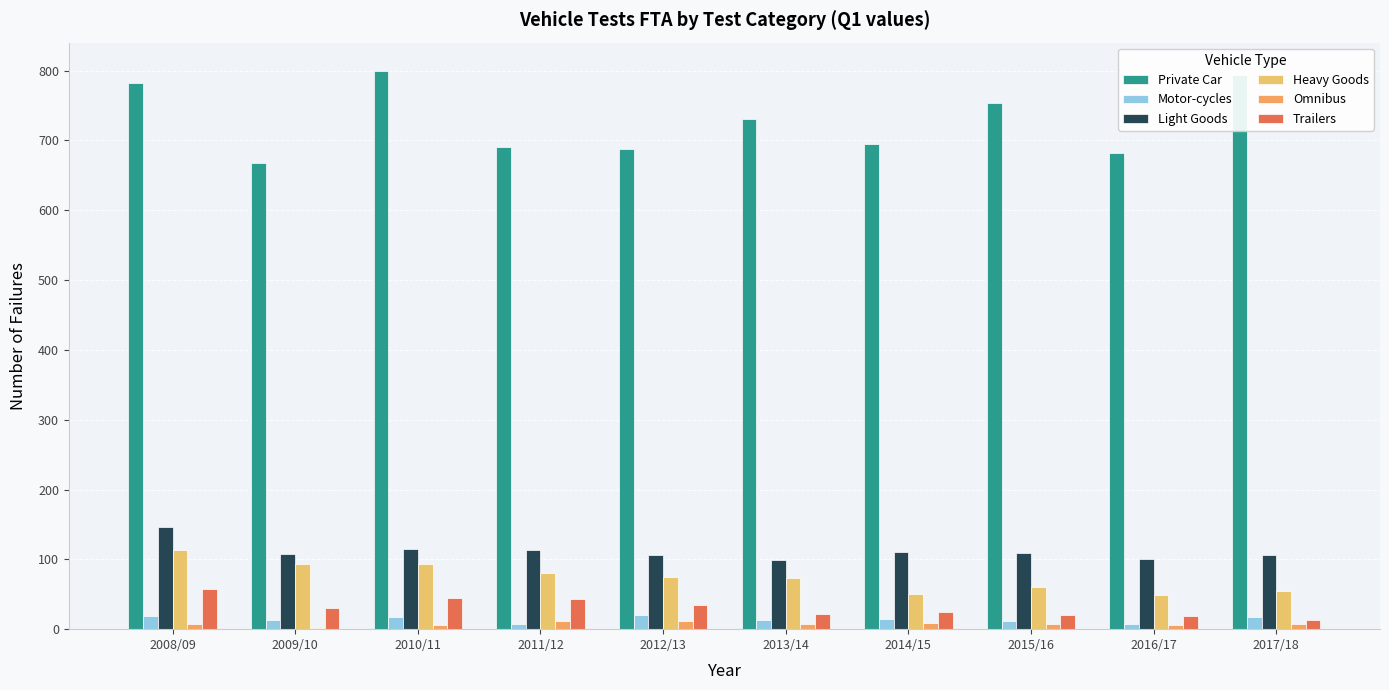

Is it true that Trailers equals 45 at 2010/11?

True